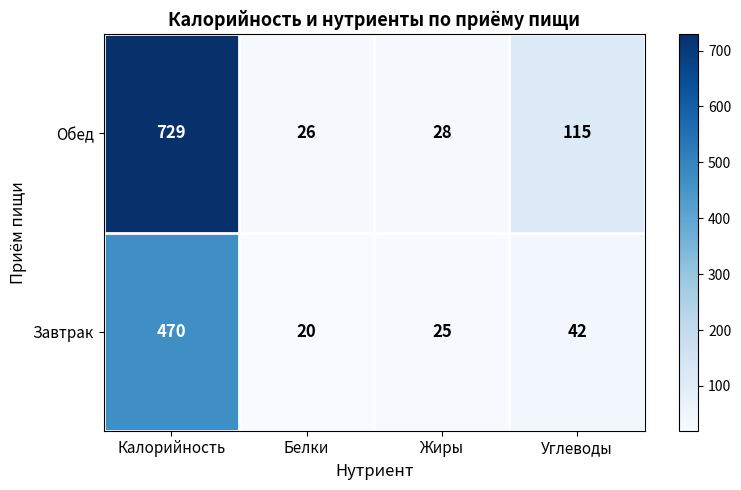

Which label corresponds to the smallest value in the chart?

Белки